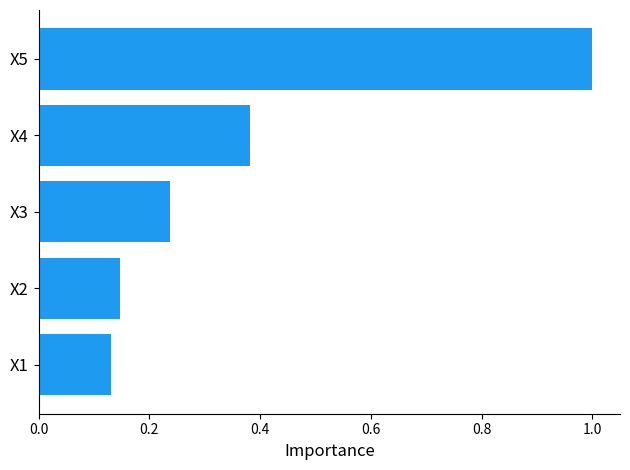

What is the sum of all values?

1.9